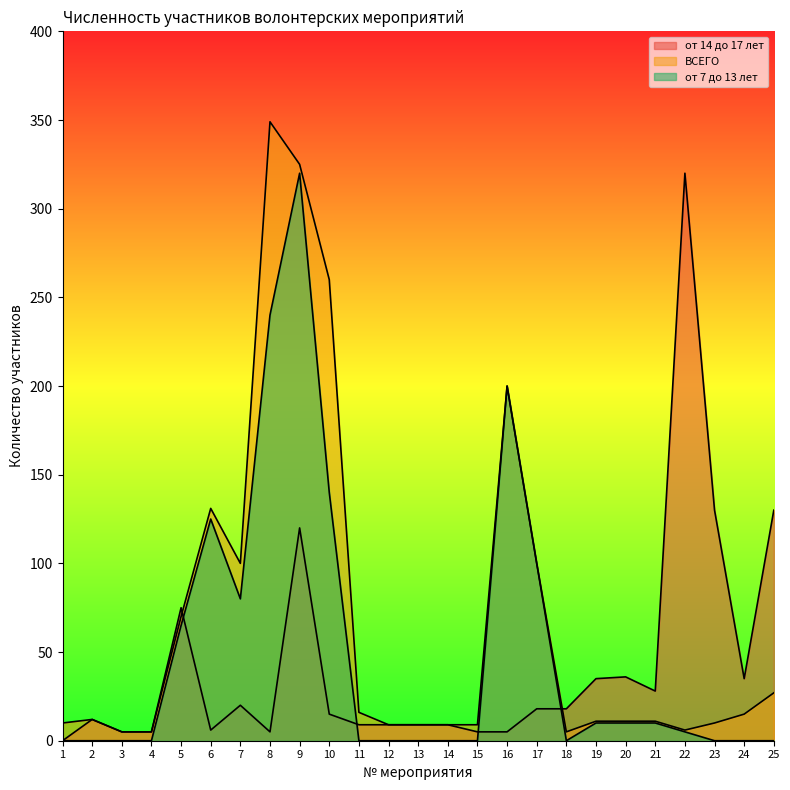

Which series has the widest spread of values?

ВСЕГО